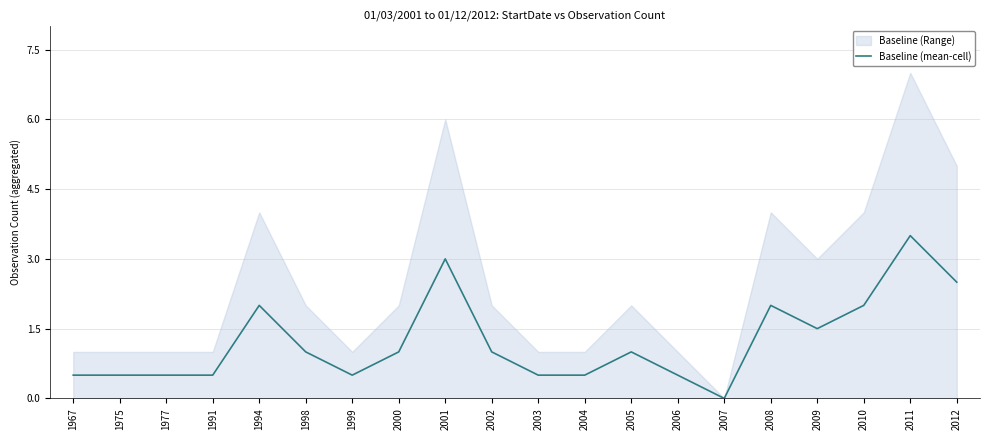

Where is the first local maximum?

1994